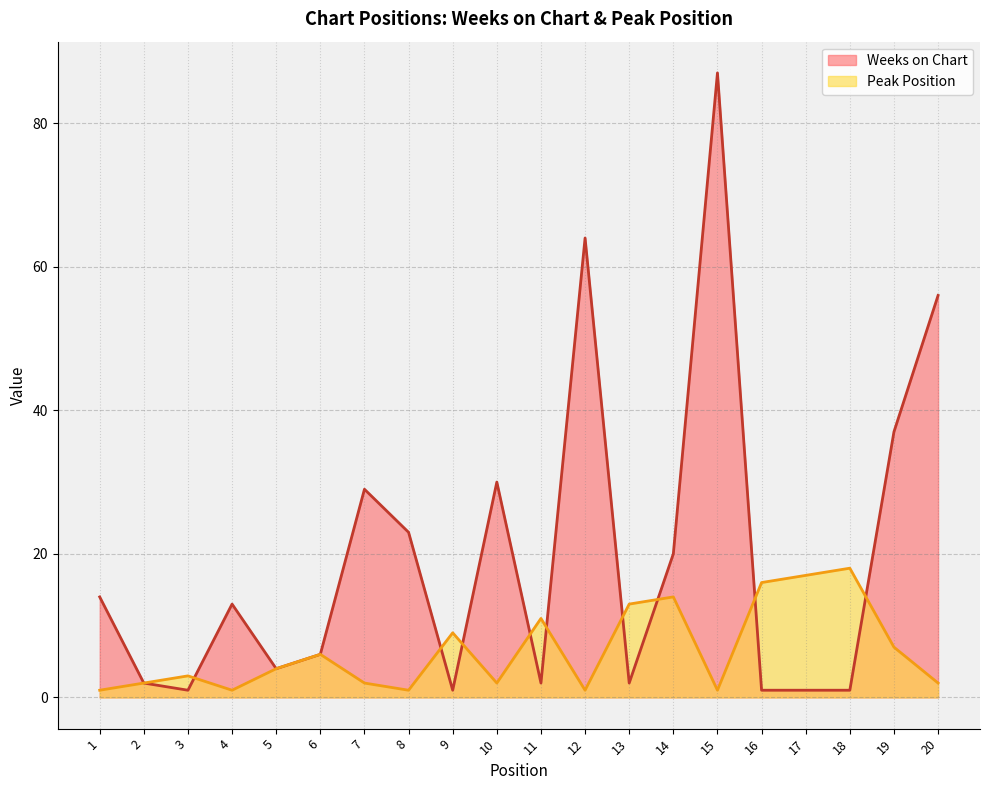

What is the smallest value displayed?

1